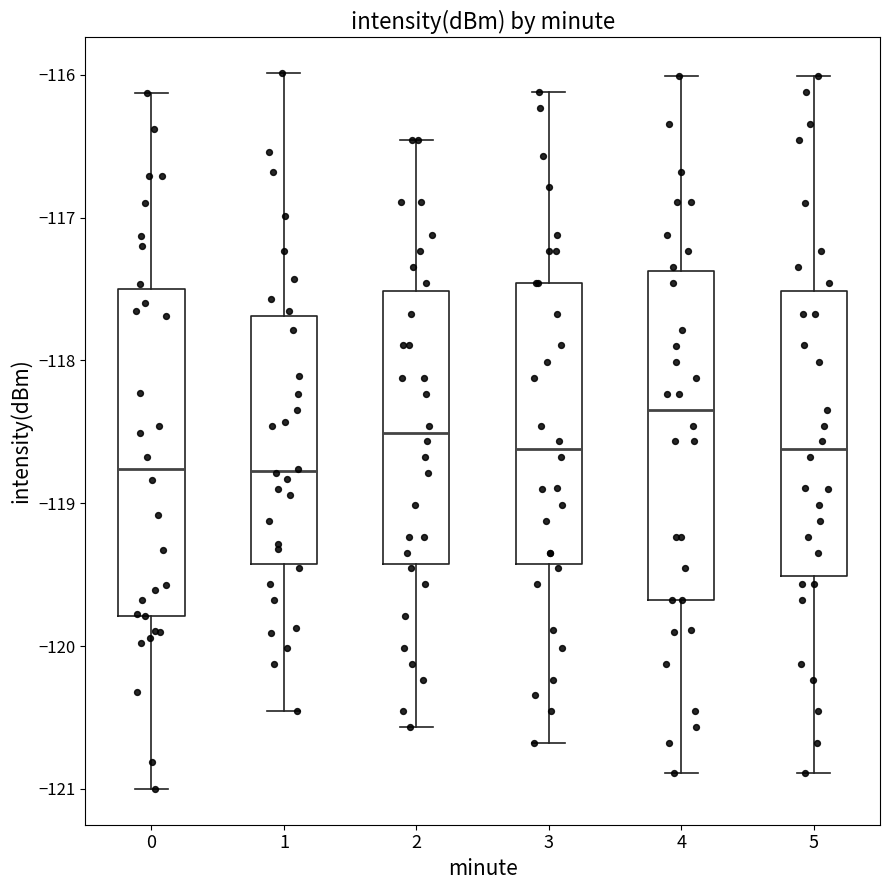

Where does the upper whisker of the box at x = 5 end on the y-axis? The values are not printed on the chart, so give them approximately, as read against the axis.

-116.0